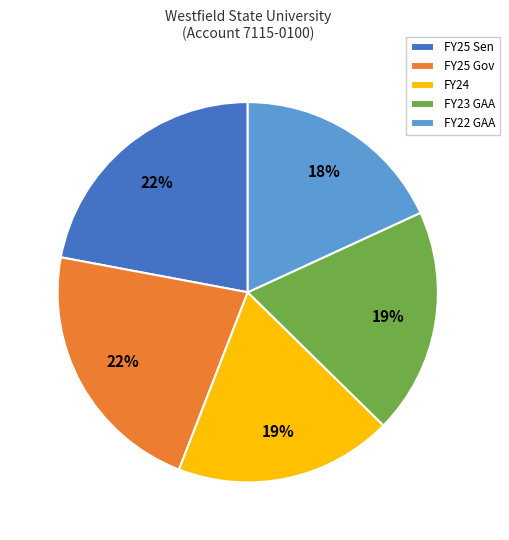

To the nearest percent, what is the difference between the largest and smallest slice percentages?

4%